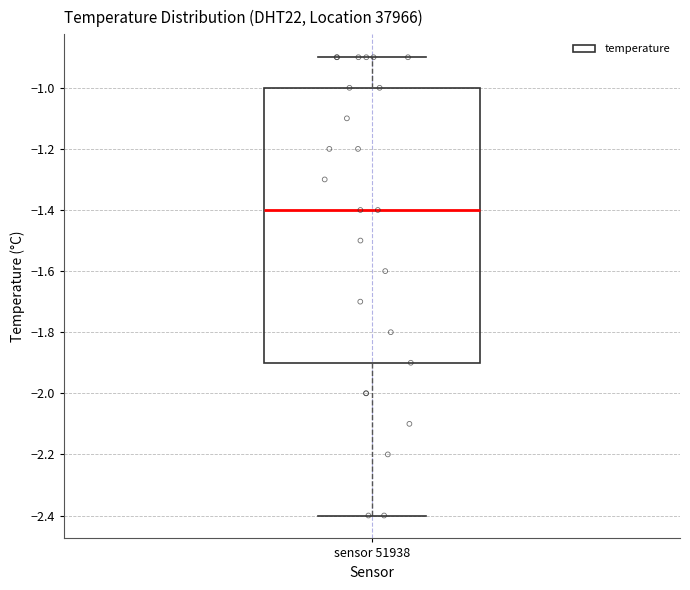

Transcribe this box plot: give where the median line is, the range the box spans, and where the two whiskers end, as read against the y-axis. The values are not printed on the chart, so give them approximately, as read against the axis.

median -1.4, box -1.9 to -1.0, whiskers -2.4 to -0.9